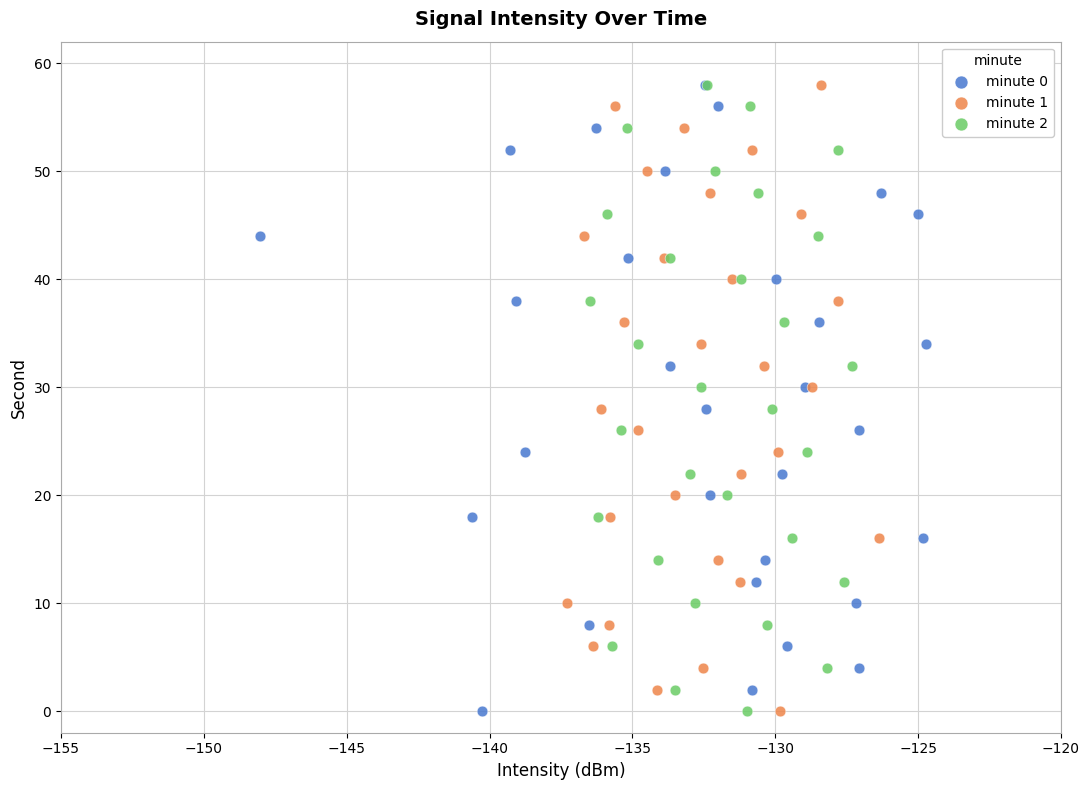

What are all the series names shown in the legend?

minute 0, minute 1, minute 2